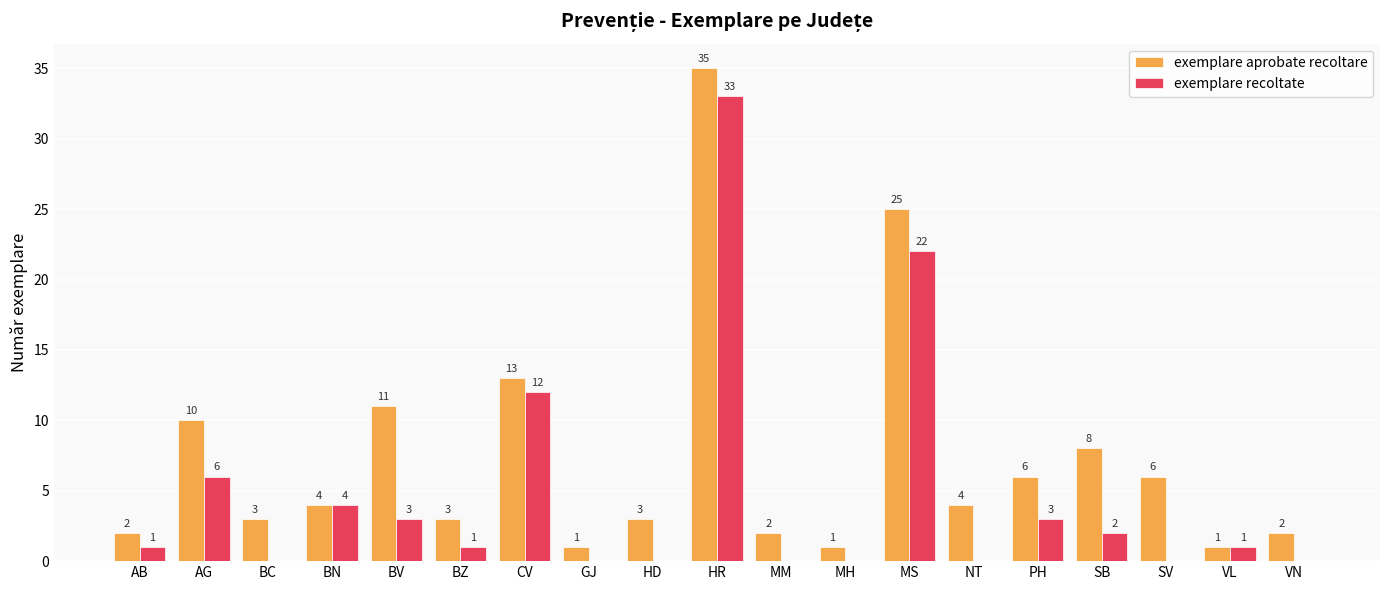

How many categories are shown in the chart?

19